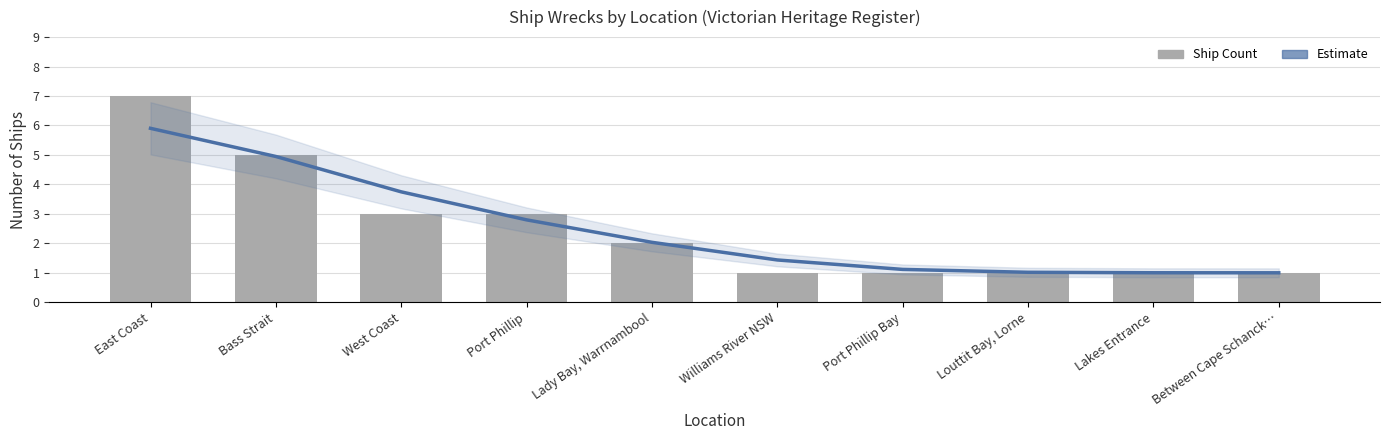

Reading left to right, what are all the values shown in this chart?

Smoothed Estimate: 5.9	4.9	3.7	2.8	2.0	1.4	1.1	1.0	1.0	1.0
Ship Count: 7.0	5.0	3.0	3.0	2.0	1.0	1.0	1.0	1.0	1.0